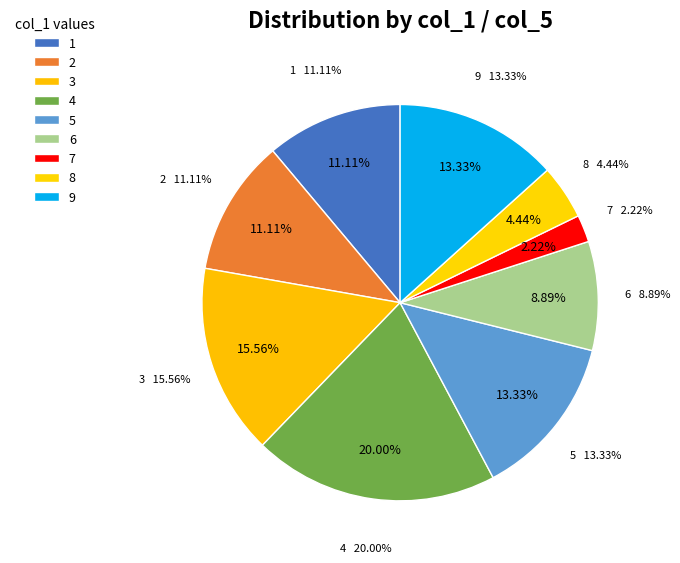

Does 3 represent more than half of the total?

No